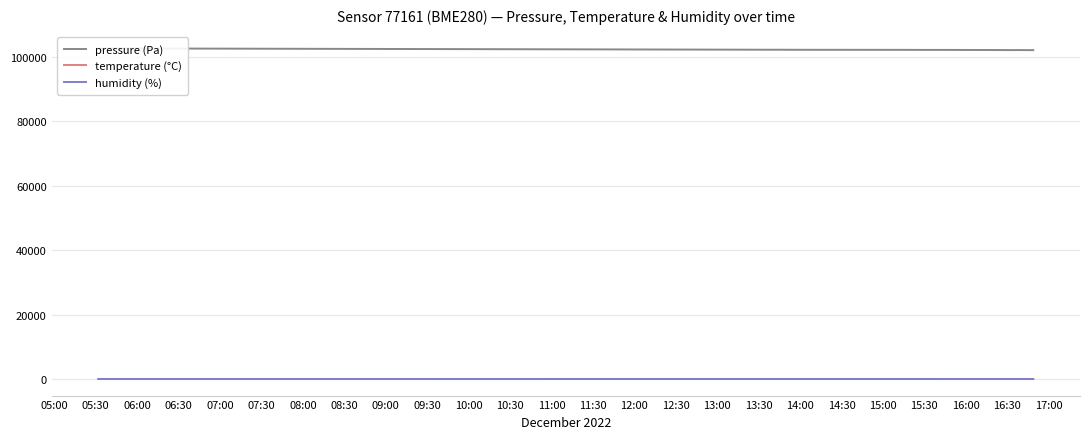

What is the difference between the maximum and second lowest values in the humidity (%) series?

2.5